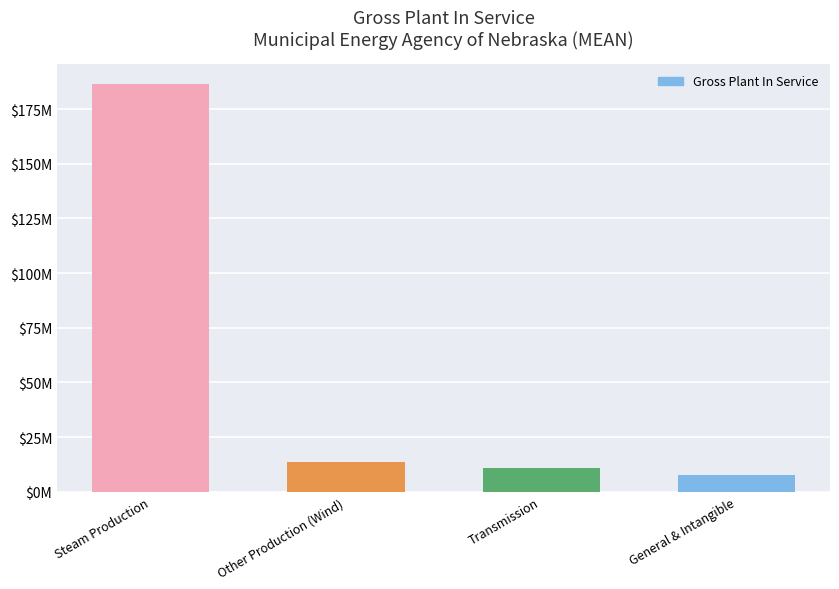

Rank the categories by value from highest to lowest.

Steam Production, Other Production (Wind), Transmission, General & Intangible